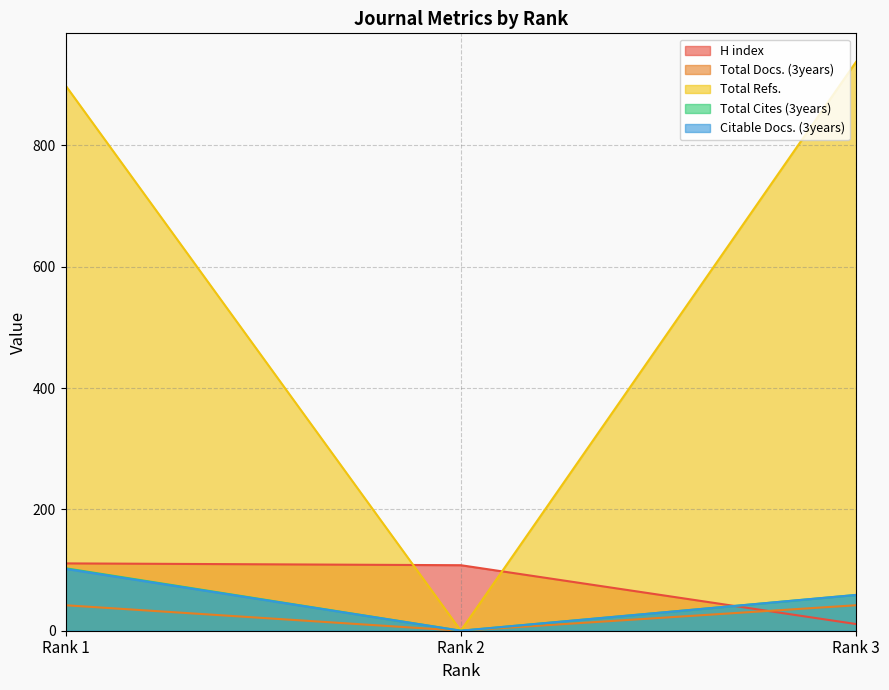

Rank the categories by Total Cites (3years) value from lowest to highest.

Rank 2, Rank 3, Rank 1